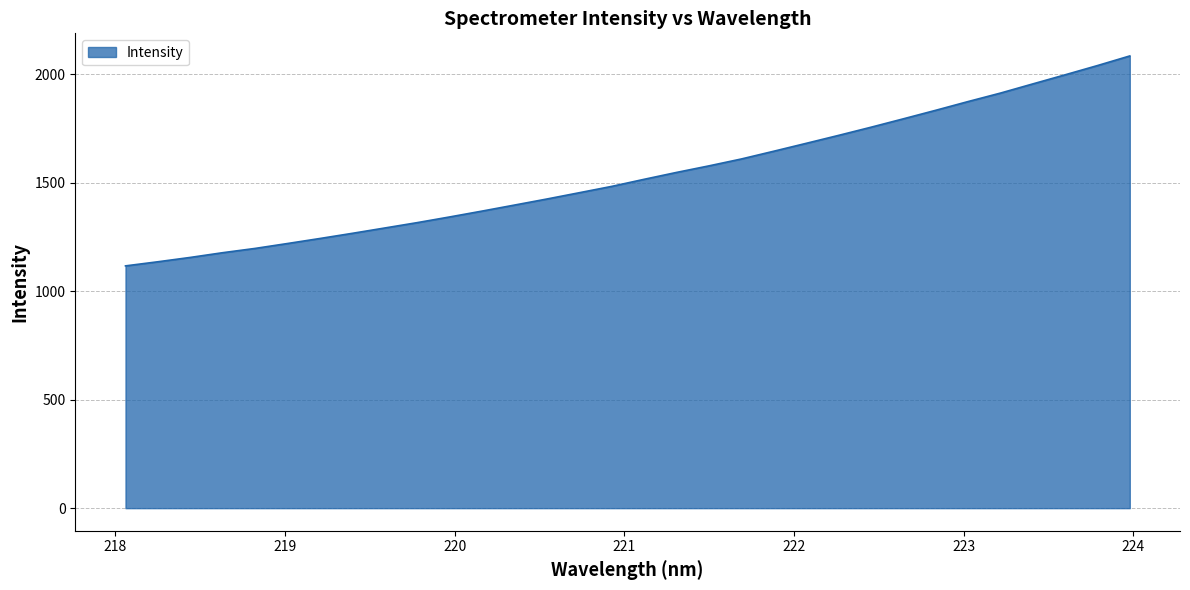

What is the maximum value shown in the chart?

2084.7